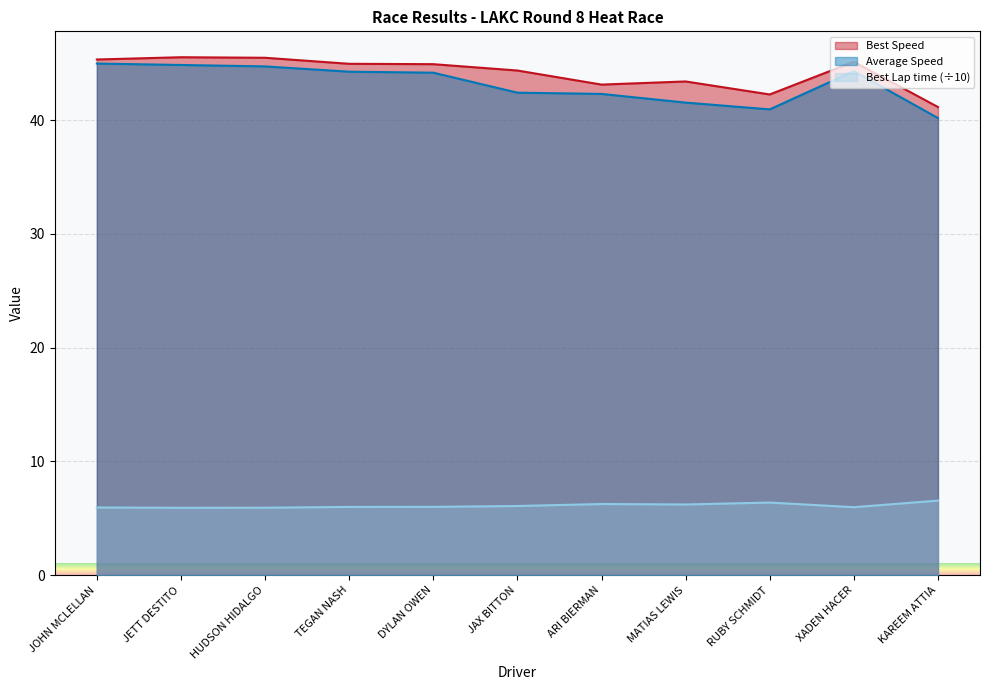

The Best Lap time series shows 5.9 at JETT DESTITO. True or false?

True